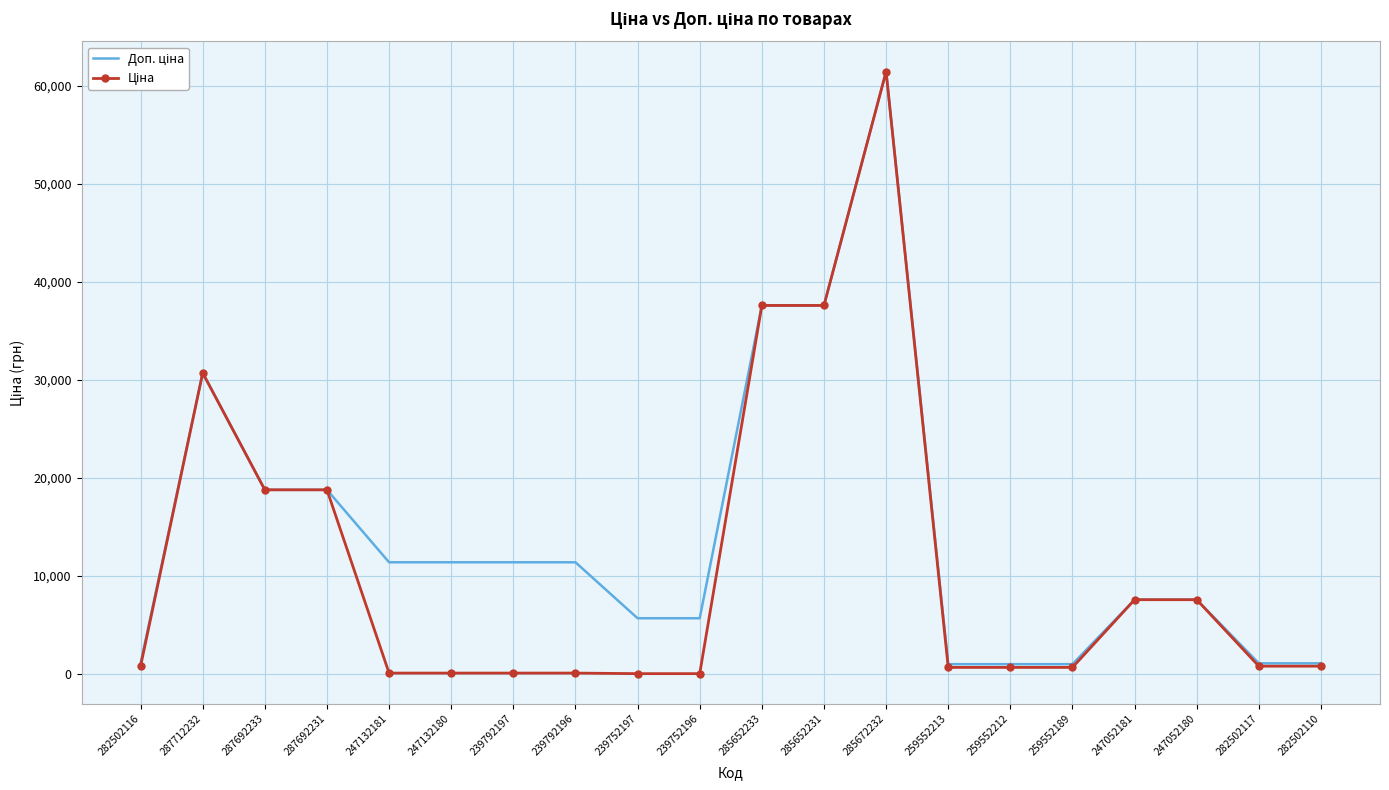

Which label corresponds to the largest value in the chart?

285672232